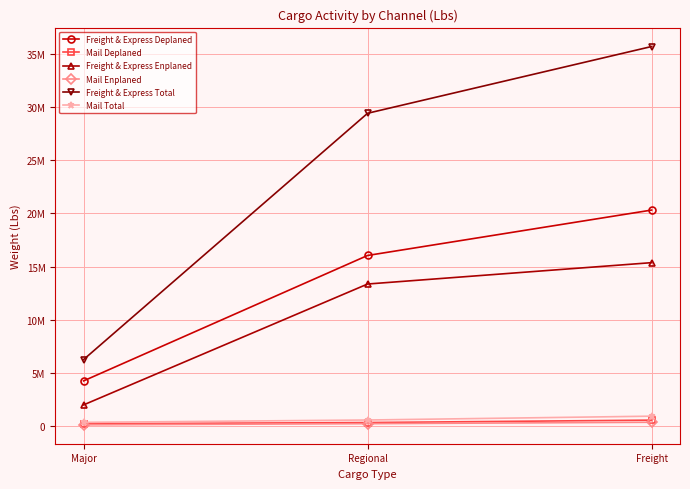

What is the maximum value for Freight & Express Enplaned?

15374466.5